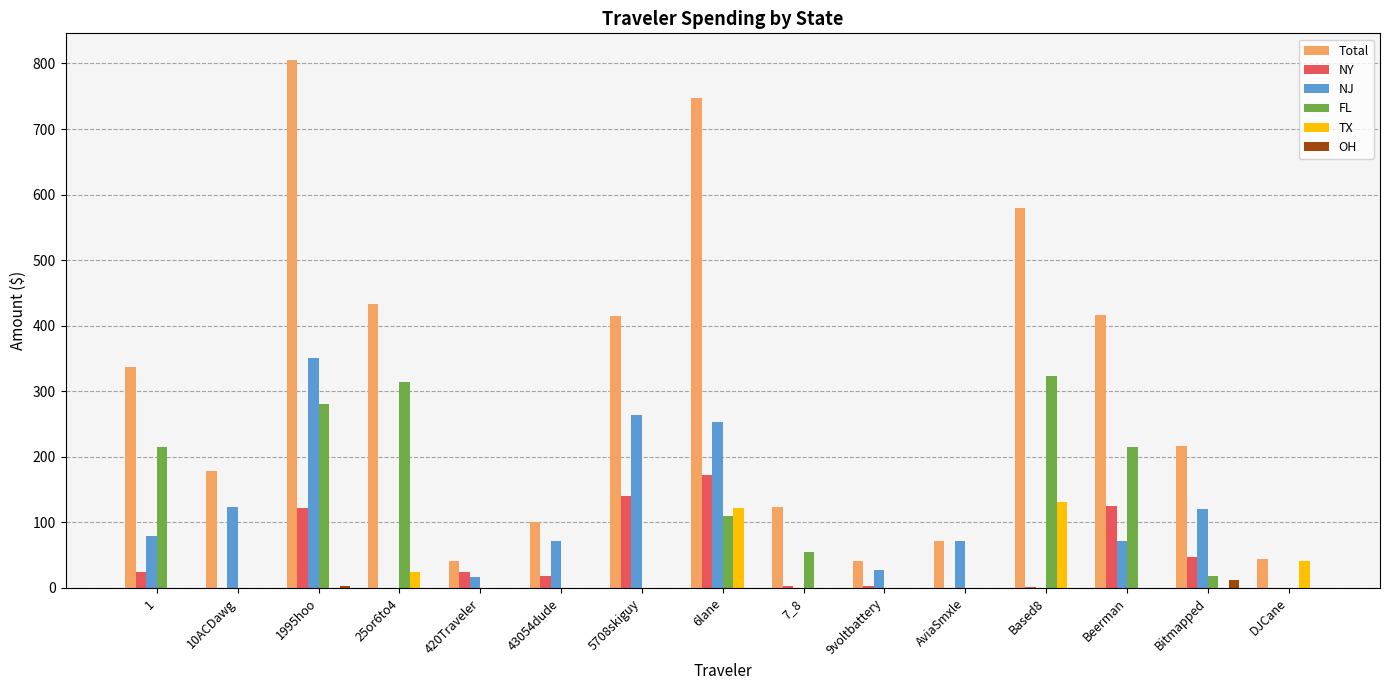

How many values in the Total series exceed 216?

8